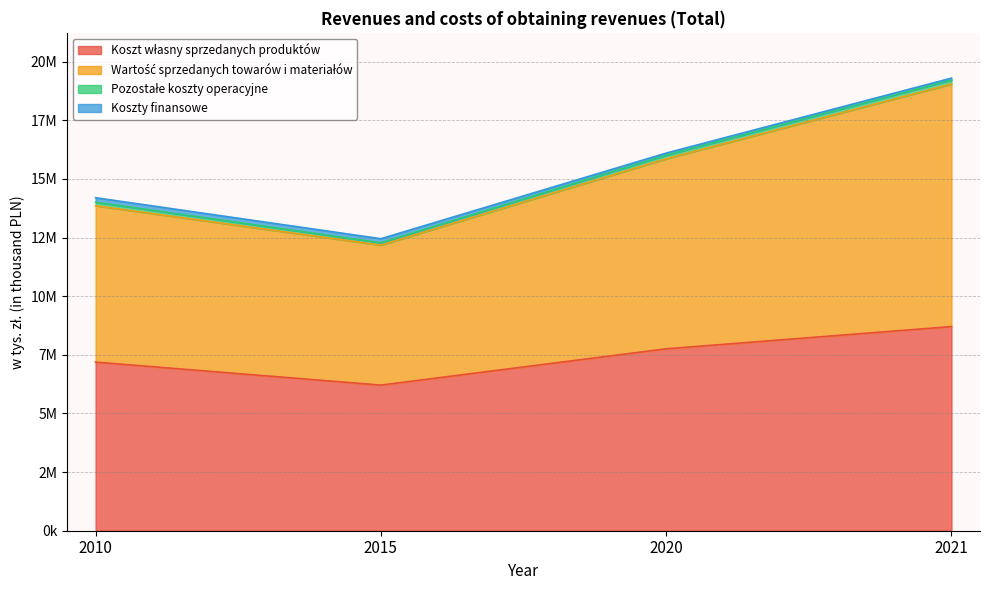

What is the smallest value displayed?

6207544